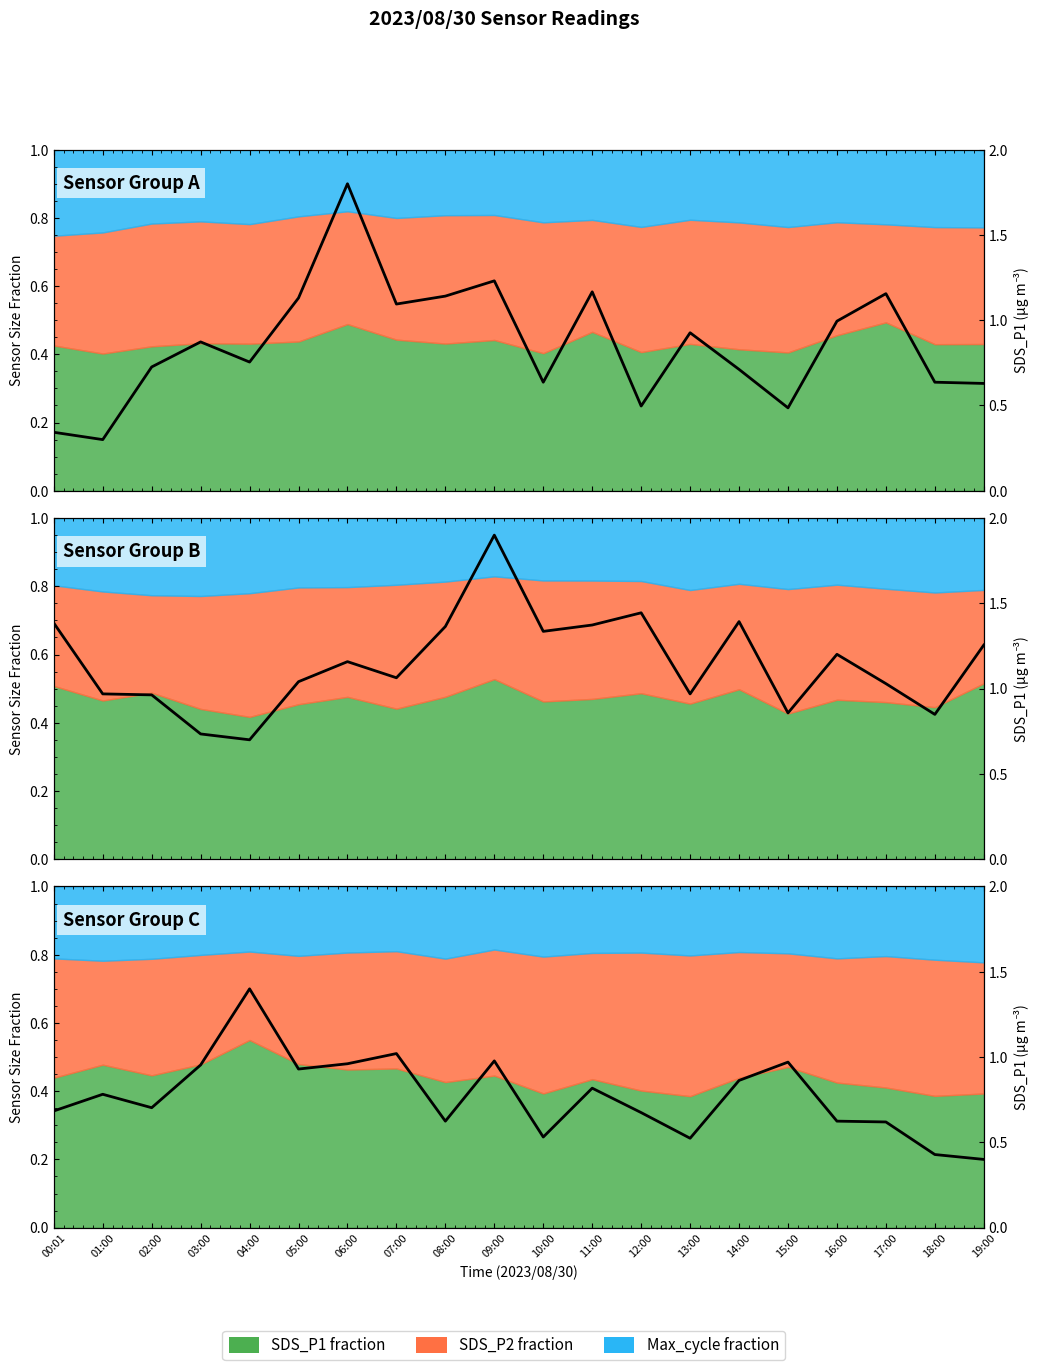

What is the value of the 19th point from the left?

0.4